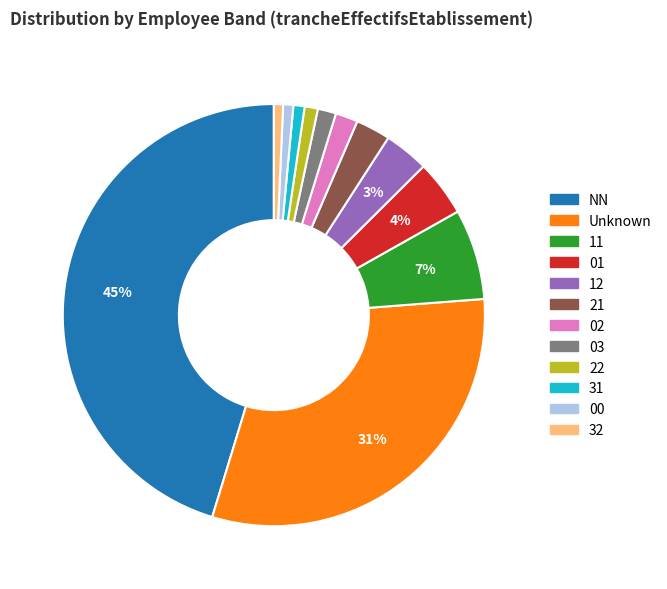

Does 12 represent more than half of the total?

No